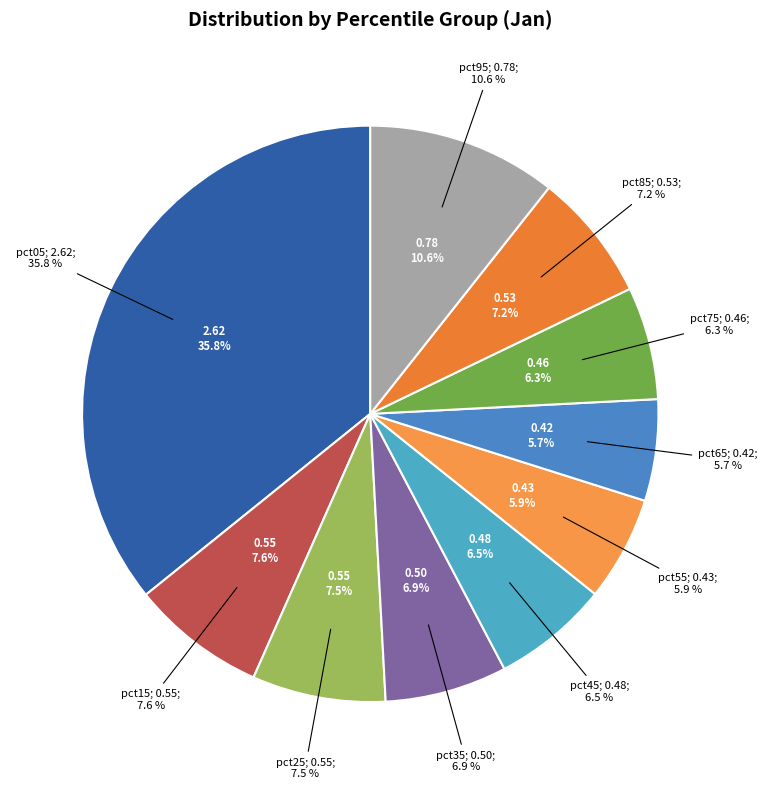

Which category has the biggest portion of the pie?

pct05